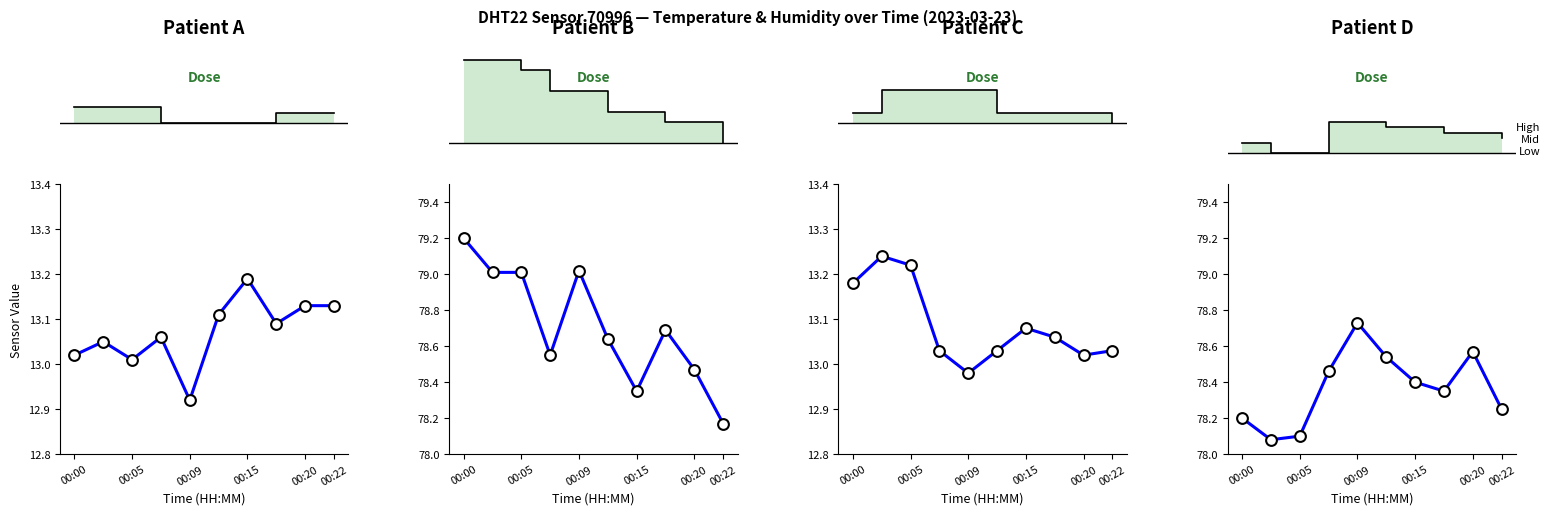

Which series has the widest spread of Y values?

Measurement